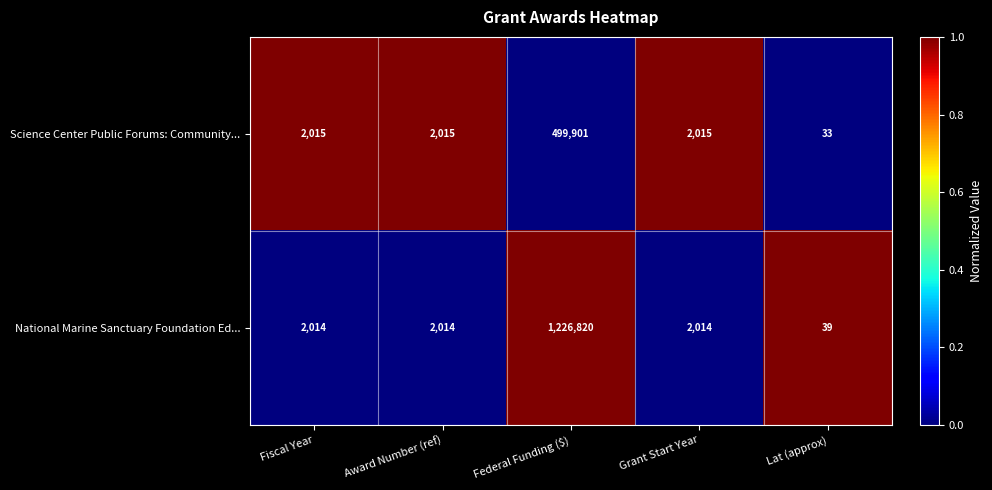

What is the average value of the Science Center Public Forums: Community... series?

101196